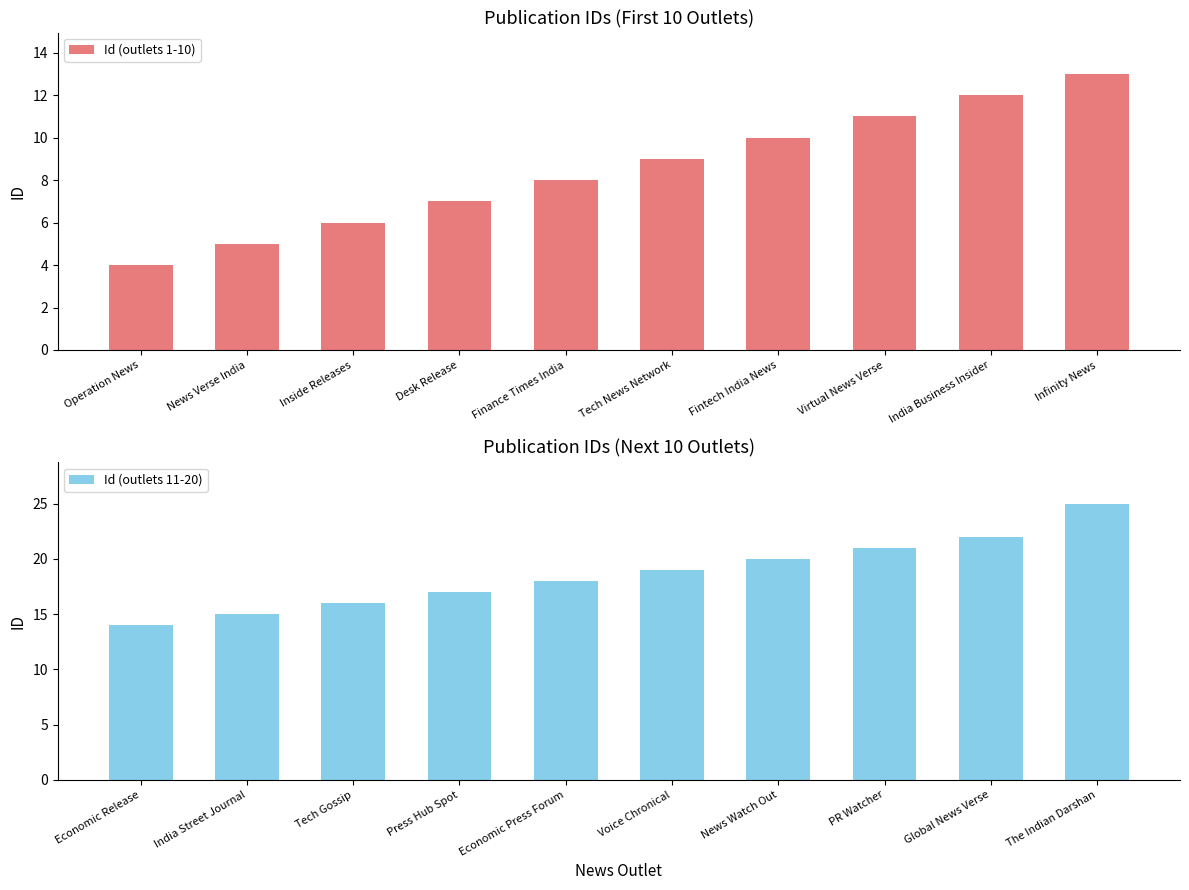

Is it true that Id (outlets 11-20) equals 19 at Voice Chronical?

True